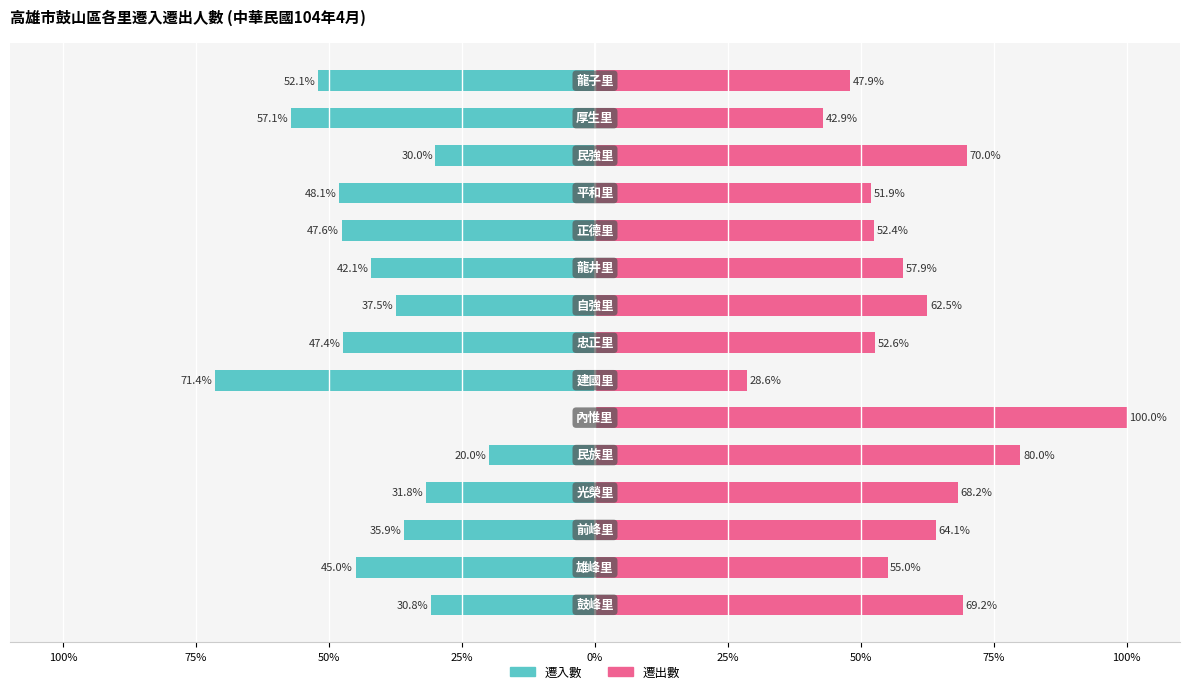

What are all the series names shown in the legend?

遷入數, 遷出數